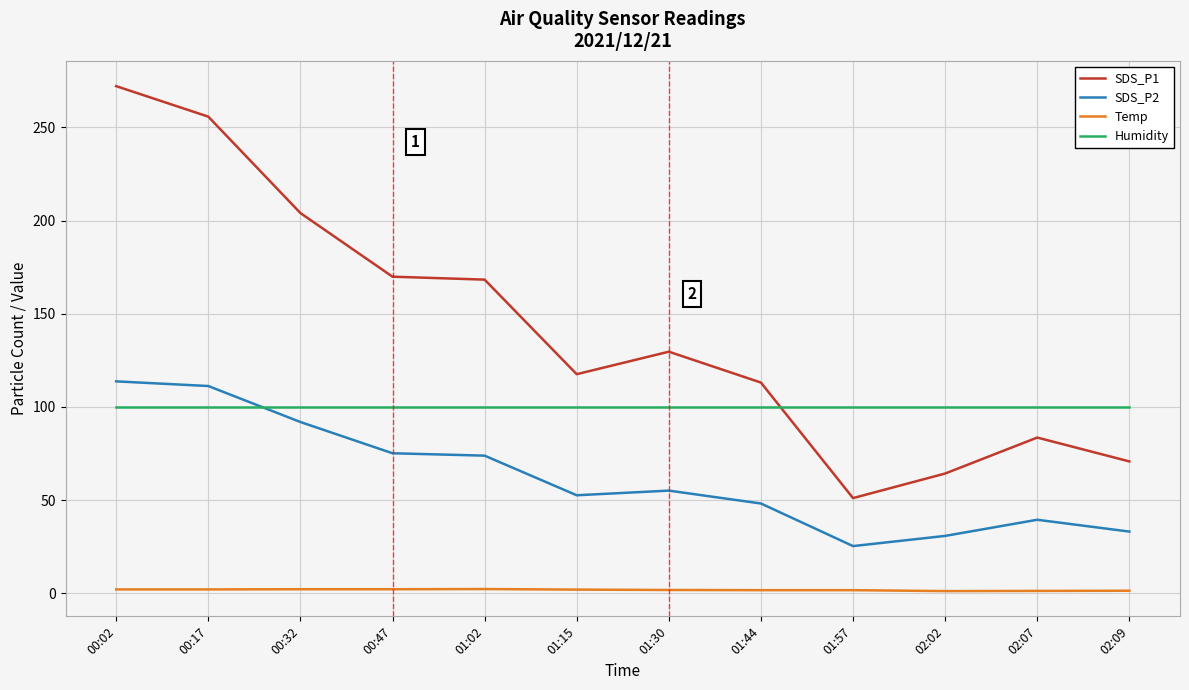

Which series changed the most between 00:32 and 01:15?

SDS_P1